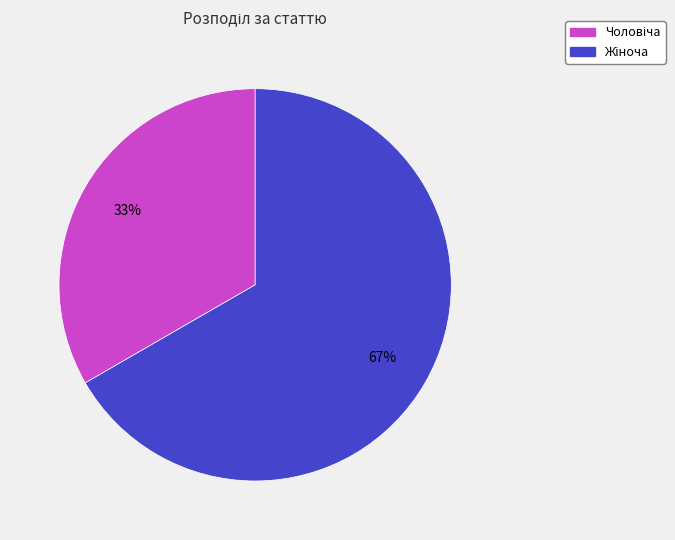

To the nearest percent, what is the average slice percentage?

50%